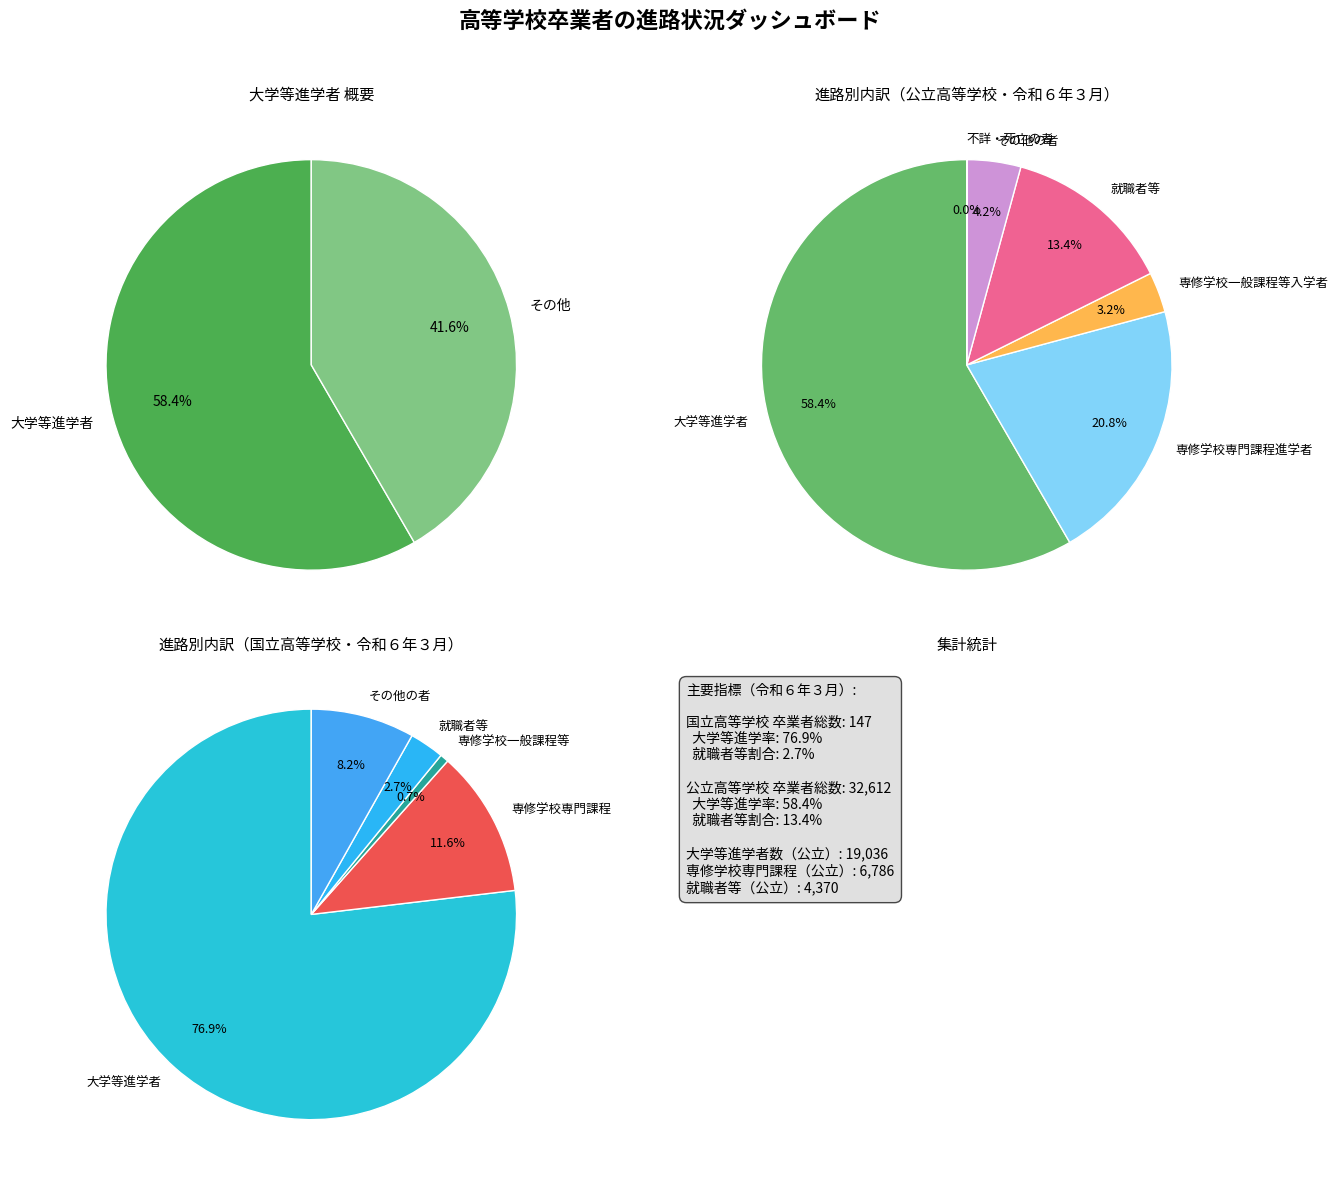

How many segments does this pie chart have?

6